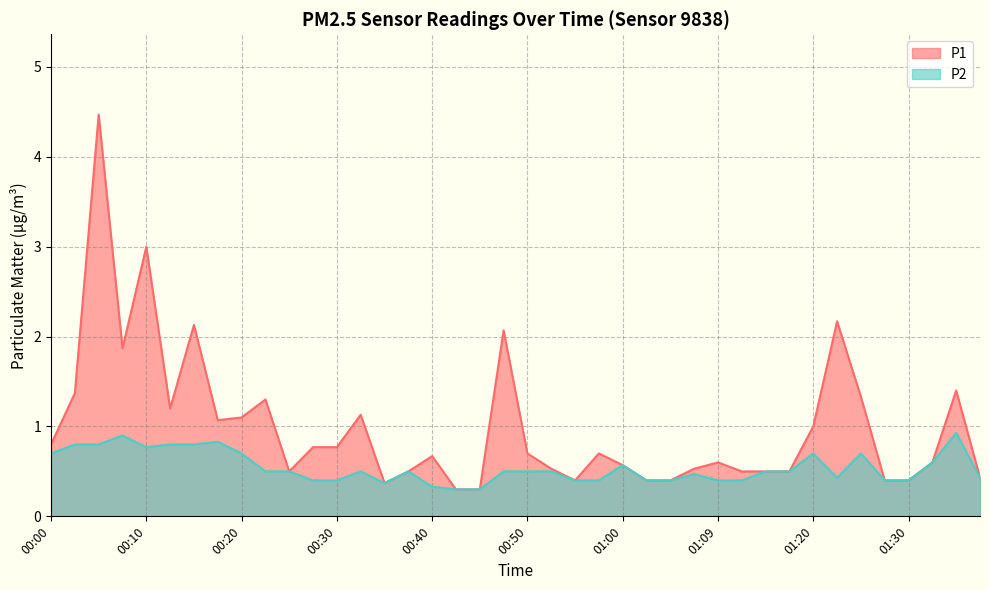

Which series has the largest range (max minus min)?

P1